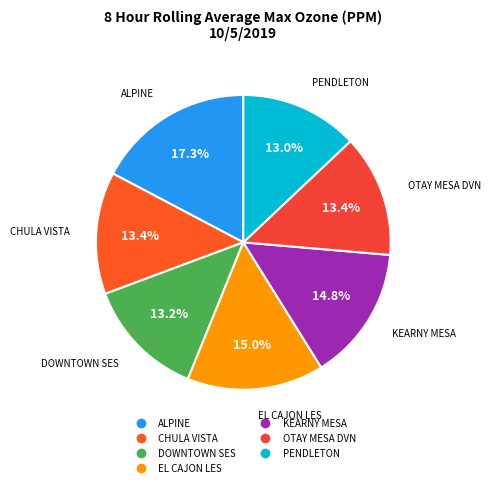

To the nearest percent, what portion does ALPINE represent?

17%